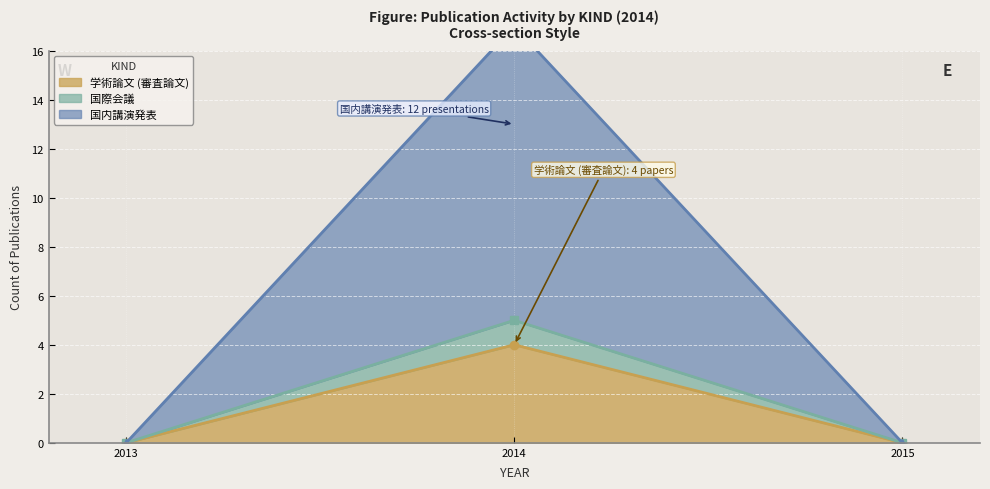

How many categories are shown in the chart?

17